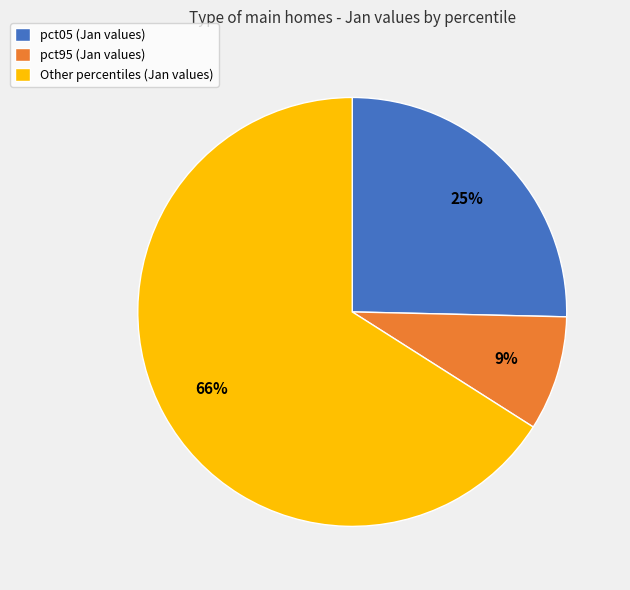

How many slices are in this pie chart?

3